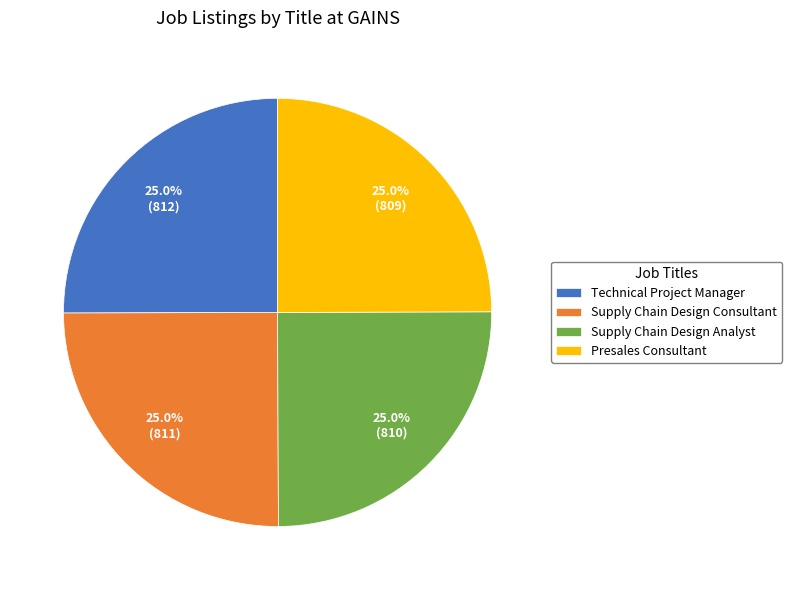

What percentage do Supply Chain Design Consultant and Supply Chain Design Analyst together represent?

50.0%